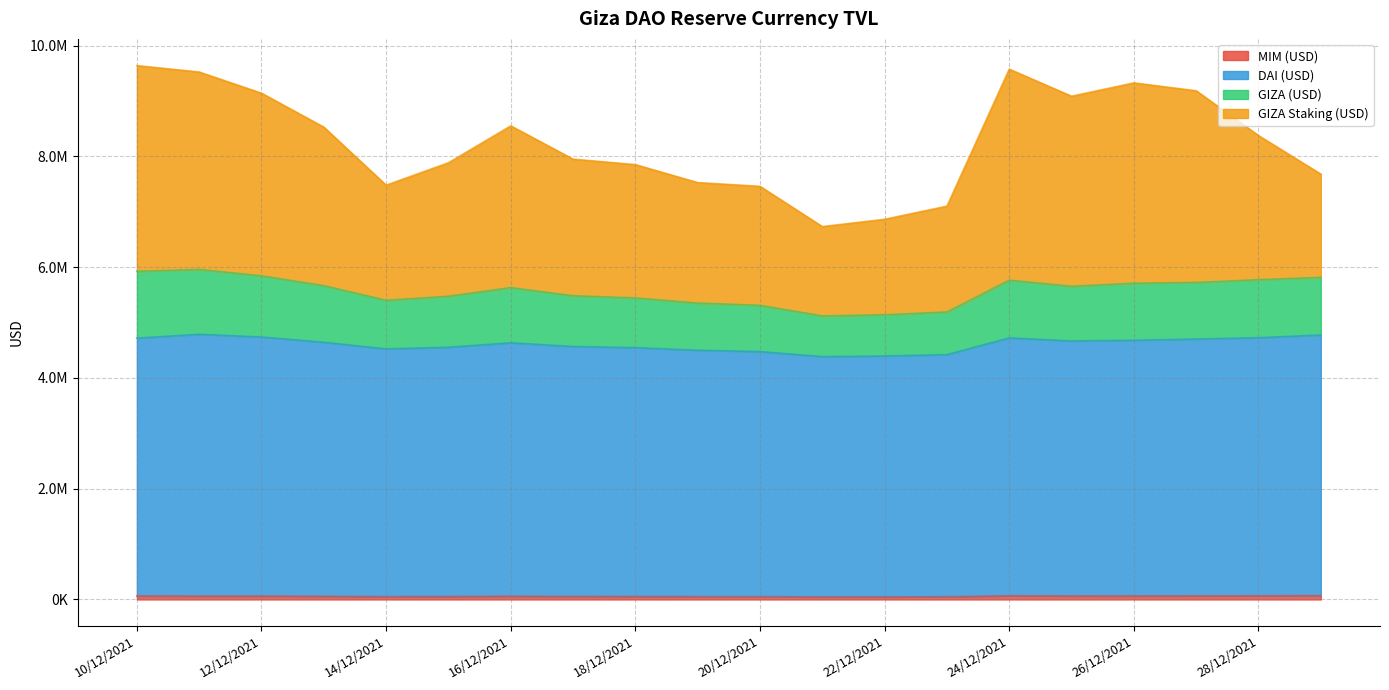

Between 23/12/2021 and 29/12/2021, which is larger?

29/12/2021